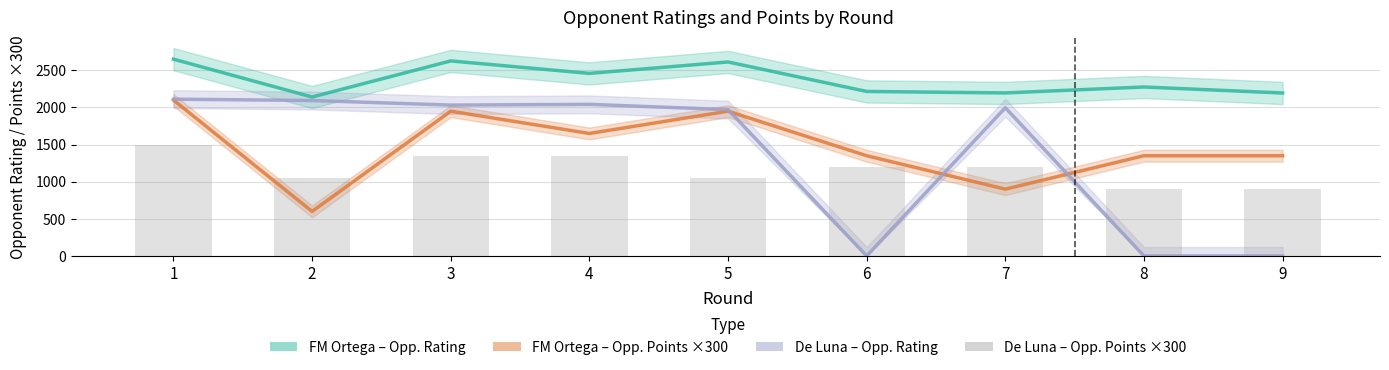

Between 3 and 2, which is larger?

3